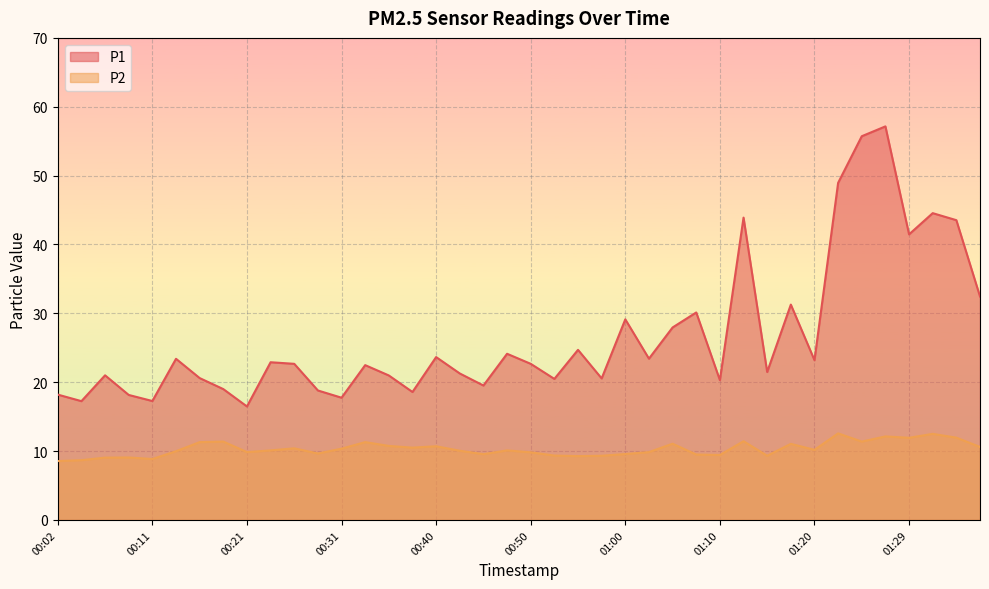

What is the label of the 9th point from the right?

01:17